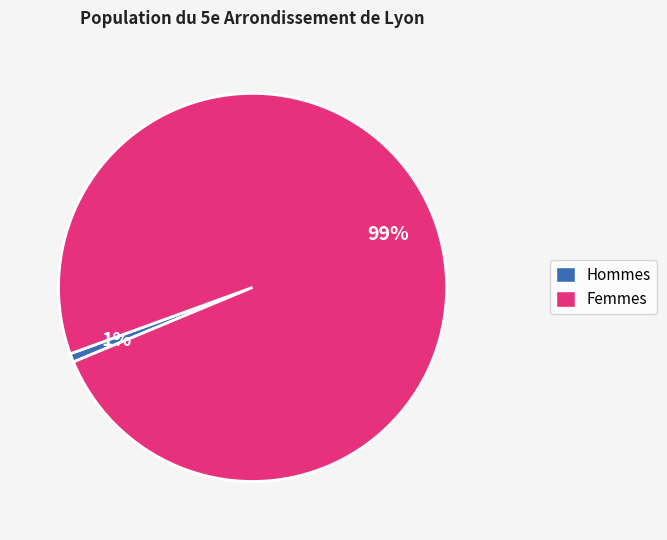

Combined, do Hommes and Femmes account for over 50%?

Yes